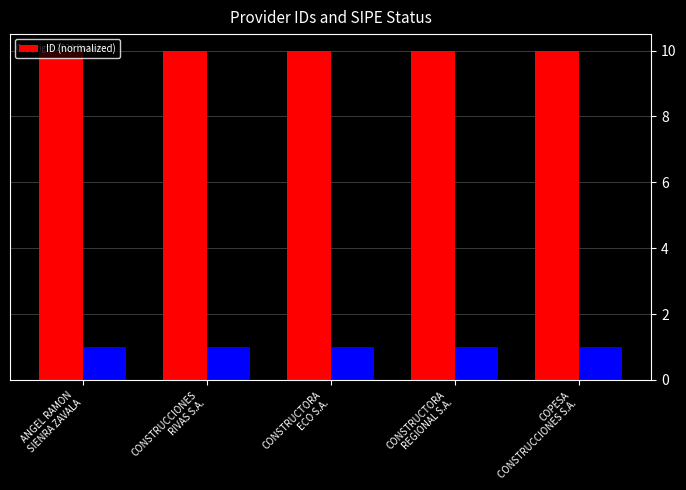

The chart shows a value of 15.5 at CONSTRUCTORA
REGIONAL S.A.. True or false?

False